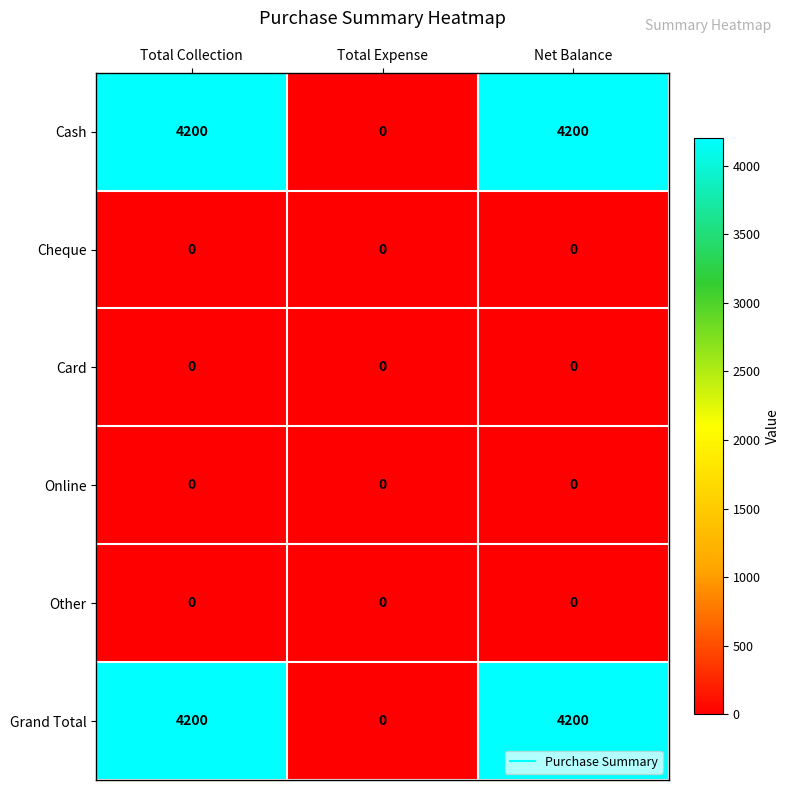

Reading left to right, what are all the values shown in this chart?

Cash: 4200	0	4200
Cheque: 0	0	0
Card: 0	0	0
Online: 0	0	0
Other: 0	0	0
Grand Total: 4200	0	4200